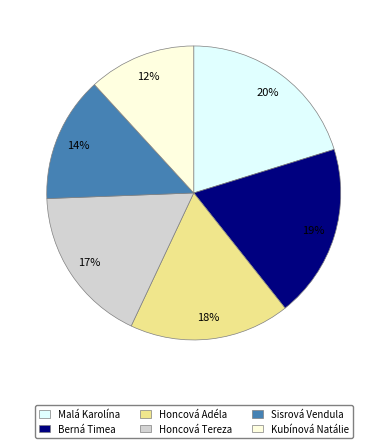

To the nearest percent, what portion does Honcová Tereza represent?

17%